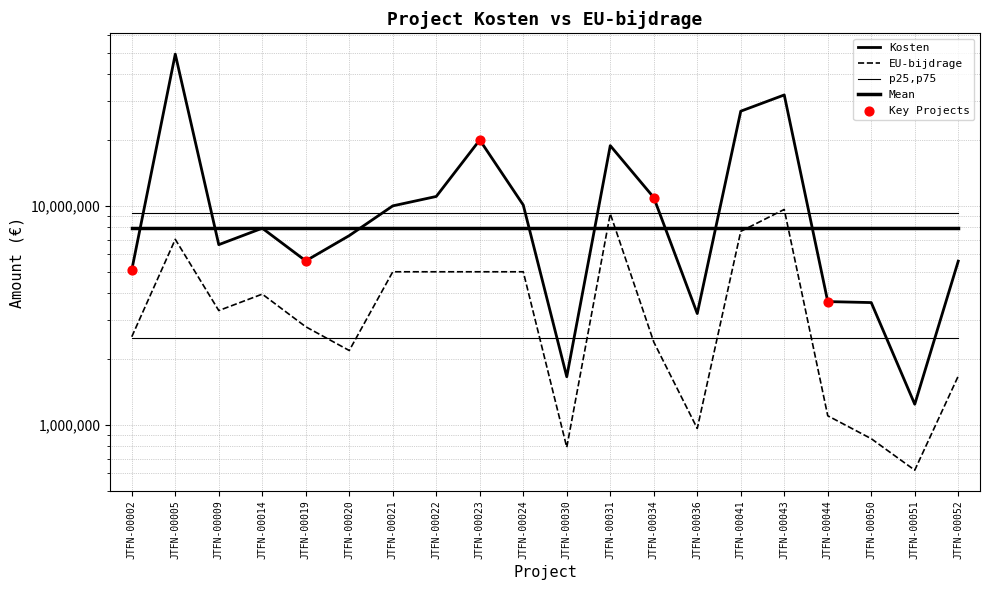

Which series reaches the minimum Y coordinate?

EU-bijdrage